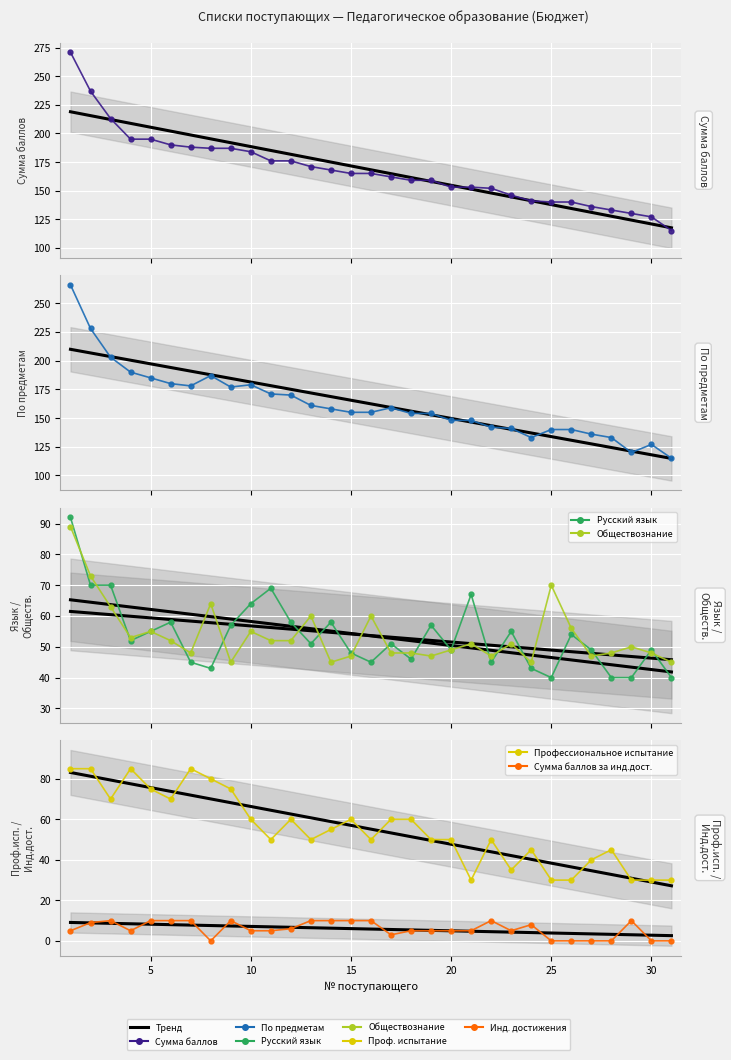

Reading right to left, list all the values displayed in this chart.

Сумма баллов: 115	127	130	133	136	140	140	141	146	152	153	153	159	159	162	165	165	168	171	176	176	184	187	187	188	190	195	195	213	237	271
Сумма баллов по предметам: 115	127	120	133	136	140	140	133	141	142	148	148	154	154	159	155	155	158	161	170	171	179	177	187	178	180	185	190	203	228	266
Русский язык: 40	49	40	40	49	54	40	43	55	45	67	49	57	46	51	45	48	58	51	58	69	64	57	43	45	58	55	52	70	70	92
Обществознание: 45	48	50	48	47	56	70	45	51	47	51	49	47	48	48	60	47	45	60	52	52	55	45	64	48	52	55	53	63	73	89
Профессиональное испытание: 30	30	30	45	40	30	30	45	35	50	30	50	50	60	60	50	60	55	50	60	50	60	75	80	85	70	75	85	70	85	85
Сумма баллов за инд.дост.: 0	0	10	0	0	0	0	8	5	10	5	5	5	5	3	10	10	10	10	6	5	5	10	0	10	10	10	5	10	9	5